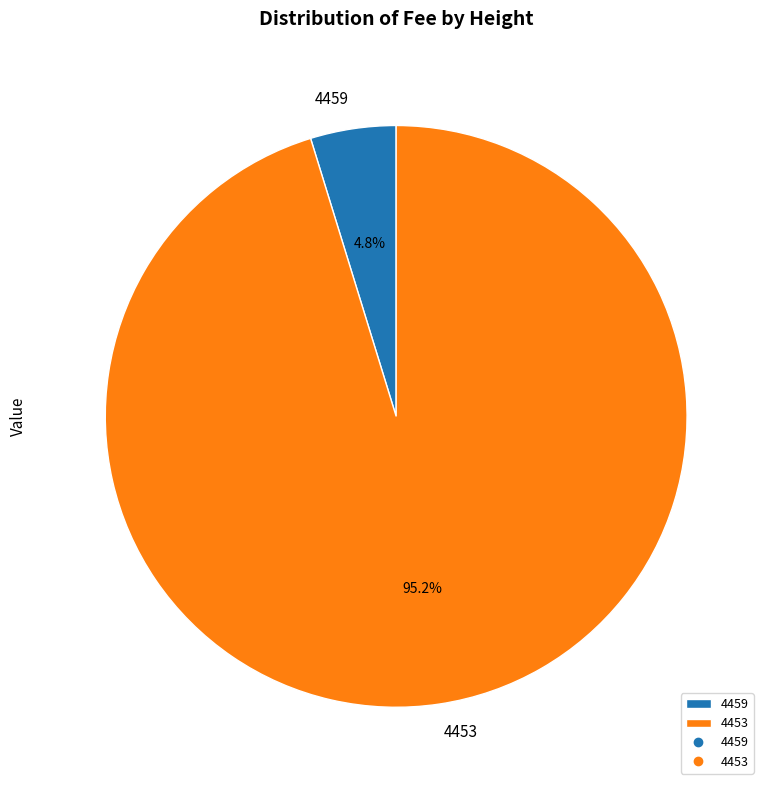

Which category accounts for the majority?

4453